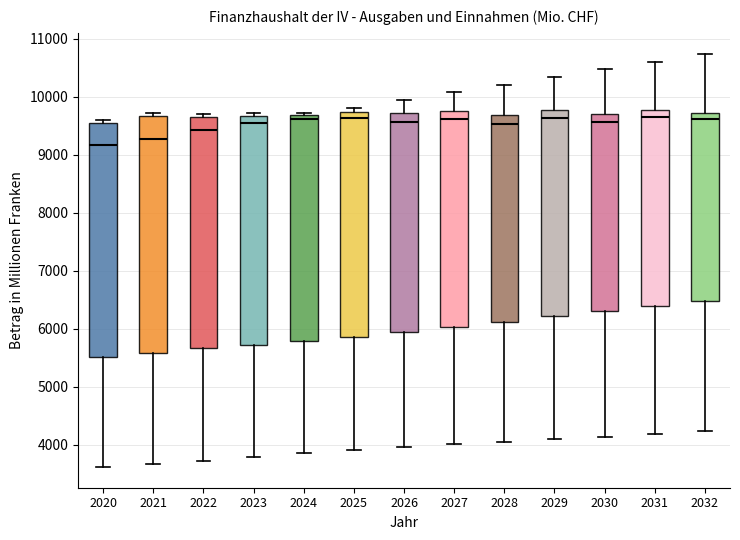

Reading left to right, transcribe this box plot: for each box, give where its median line is, the range the box spans, and where its two whiskers end, as read against the y-axis. The values are not printed on the chart, so give them approximately, as read against the axis.

2020: median 9200, box 5500 to 9500, whiskers 3600 to 9600
2021: median 9300, box 5600 to 9700, whiskers 3700 to 9700 (just above the box's upper edge)
2022: median 9400, box 5700 to 9700, whiskers 3700 to 9700 (just above the box's upper edge)
2023: median 9600, box 5700 to 9700, whiskers 3800 to 9700 (just above the box's upper edge)
2024: median 9600, box 5800 to 9700, whiskers 3900 to 9700 (just above the box's upper edge)
2025: median 9600, box 5900 to 9700, whiskers 3900 to 9800
2026: median 9600, box 6000 to 9700, whiskers 4000 to 9900
2027: median 9600, box 6000 to 9800, whiskers 4000 to 10100
2028: median 9500, box 6100 to 9700, whiskers 4100 to 10200
2029: median 9600, box 6200 to 9800, whiskers 4100 to 10300
2030: median 9600, box 6300 to 9700, whiskers 4100 to 10500
2031: median 9700, box 6400 to 9800, whiskers 4200 to 10600
2032: median 9600, box 6500 to 9700, whiskers 4200 to 10700